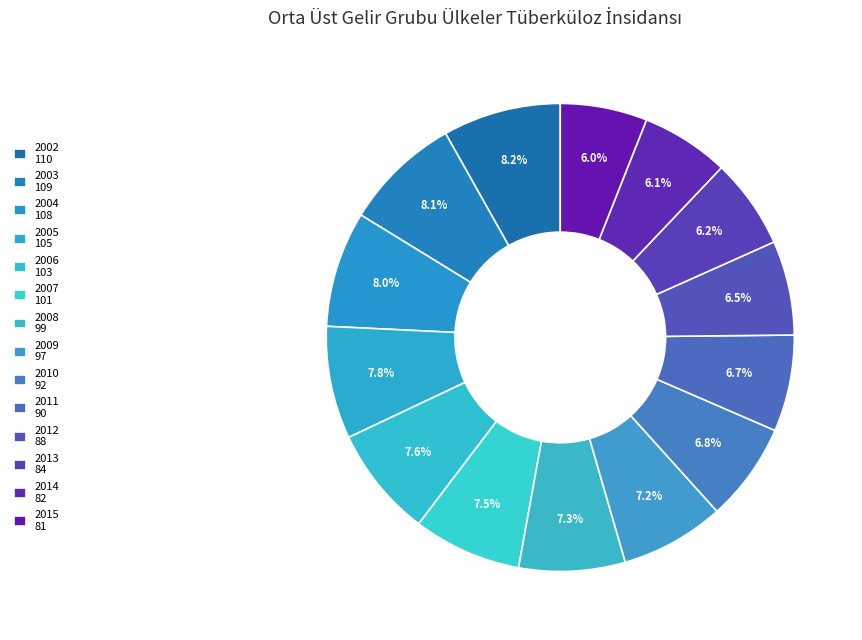

Count the number of slices in the pie.

14